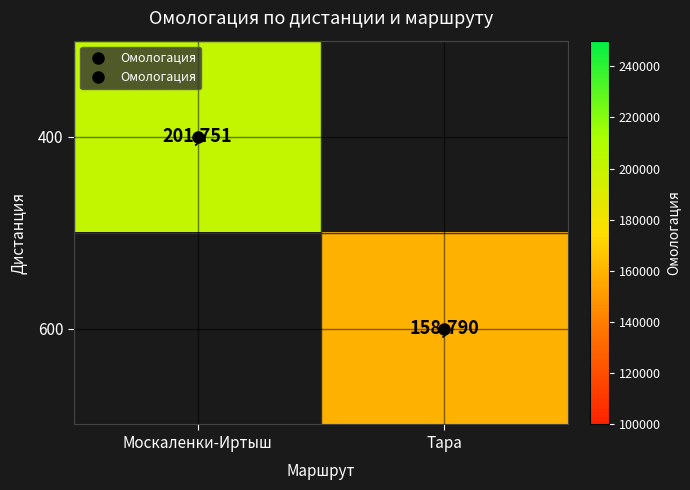

At how many categories does at least one series exceed 160578?

1